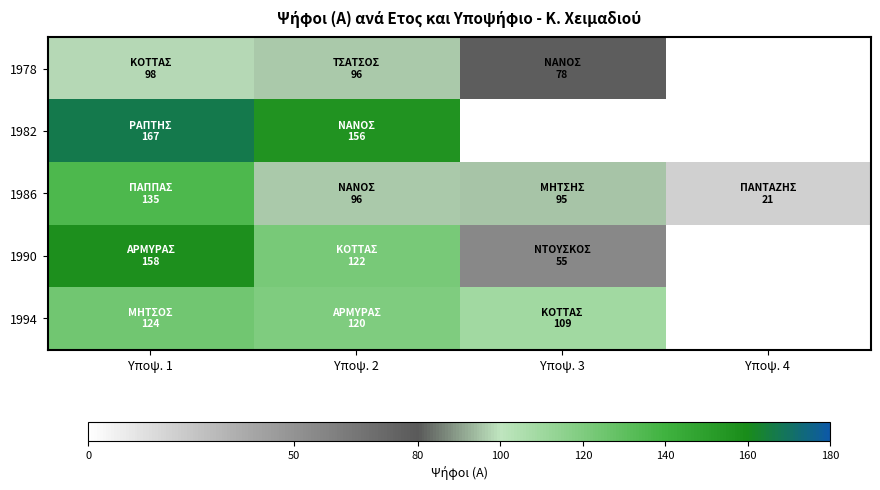

True or false: 1978 has a value of 170.0 at Υποψ. 1.

False